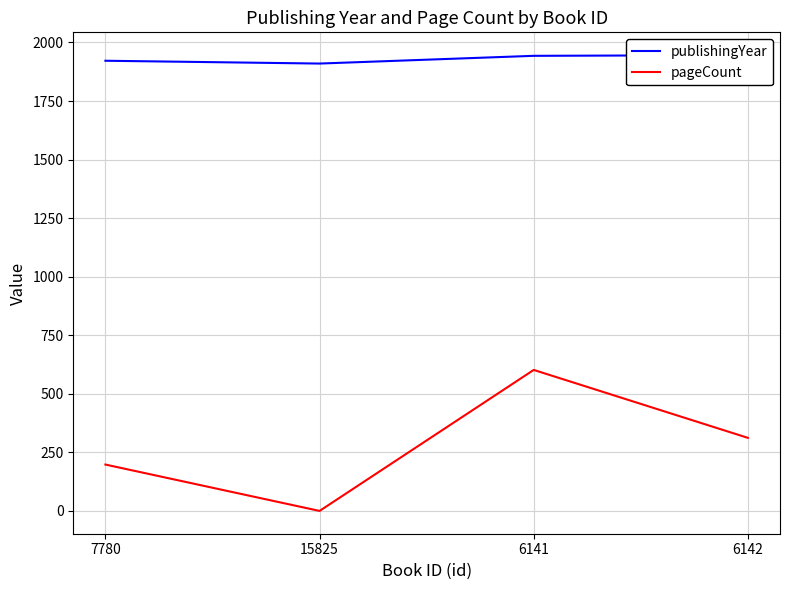

How many interior local valleys does the publishingYear series have?

1